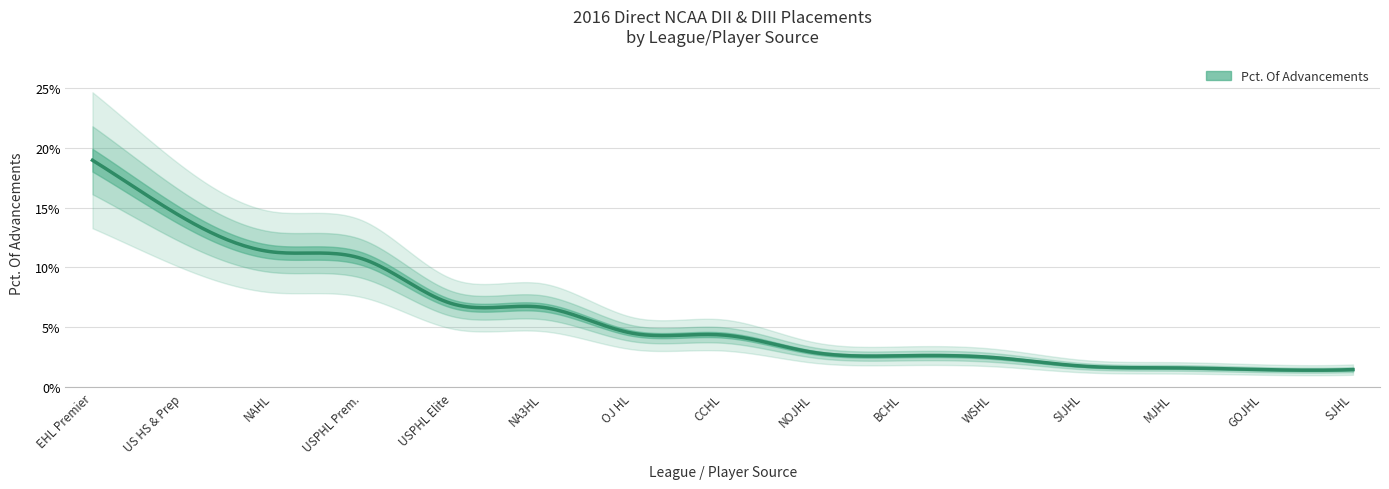

List the labels in order of value, largest first.

Eastern Hockey League Premier, US High School & Prep, NAHL, USPHL Premier, USPHL Elite, NA3HL, Ontario Jr. Hockey League, Central Canada Hockey League, Northern Ontario Jr. Hockey League, British Columbia Hockey League, Western States Hockey League, Superior International Jr. Hockey League, Manitoba Jr. Hockey League, Greater Ontario Jr. Hockey League, Saskatchewan Jr. Hockey League